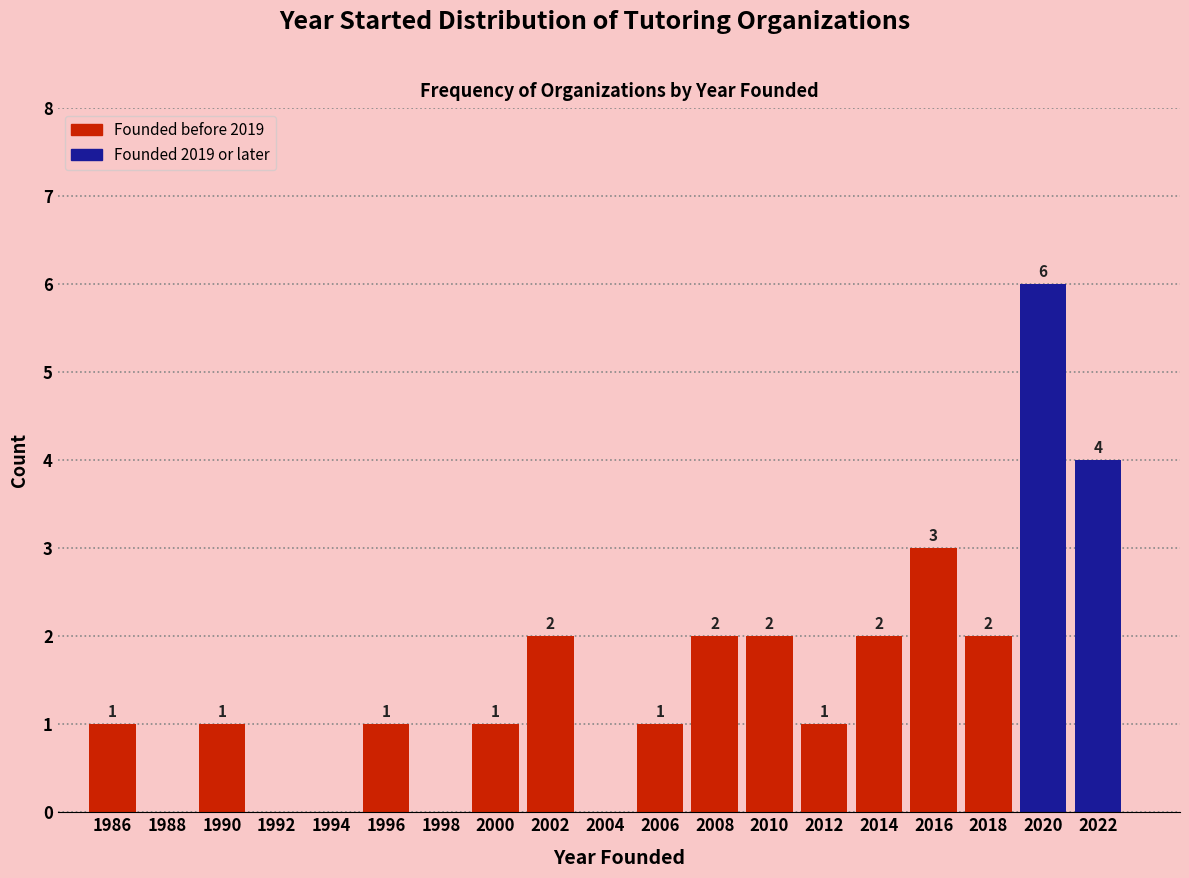

Over which range of the x-axis is the bar tallest?

2019 to 2021